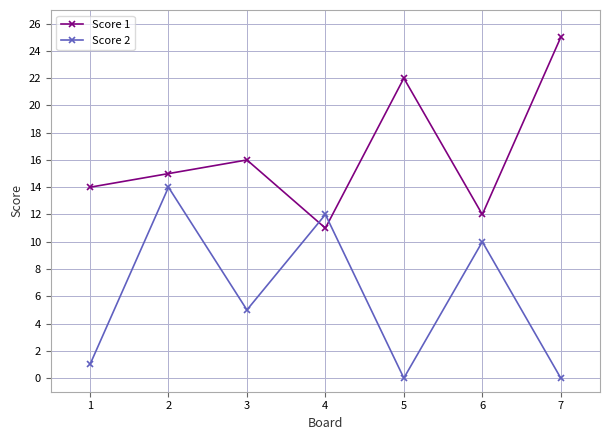

What is the maximum value shown in the chart?

25